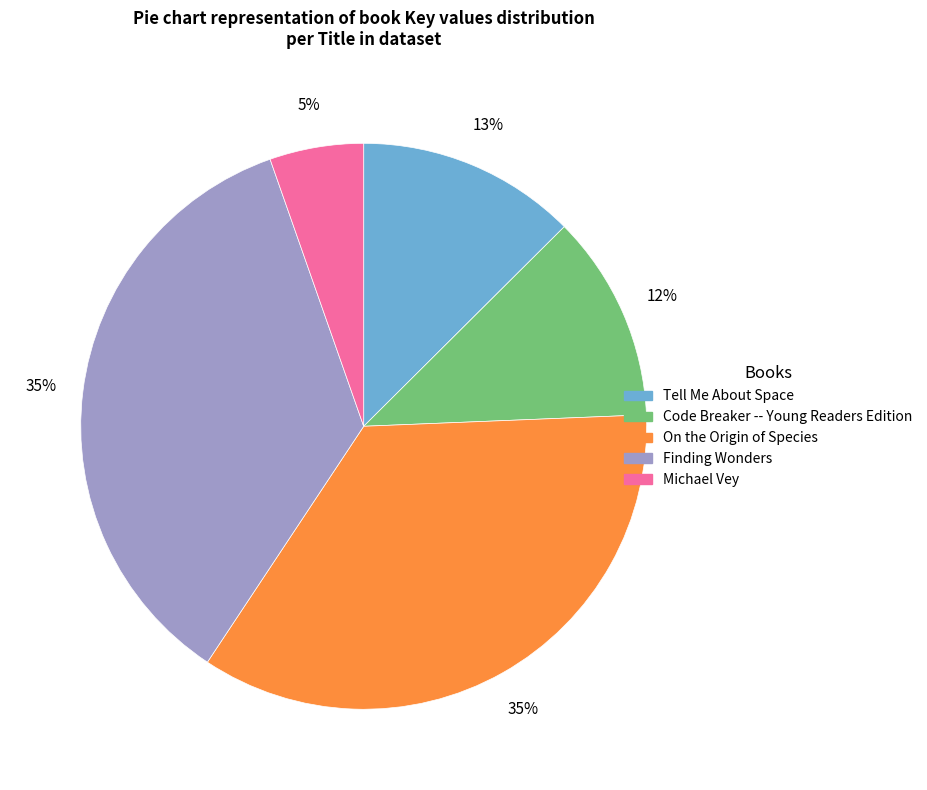

The Tell Me About Space slice represents 27% of the pie. True or false?

False